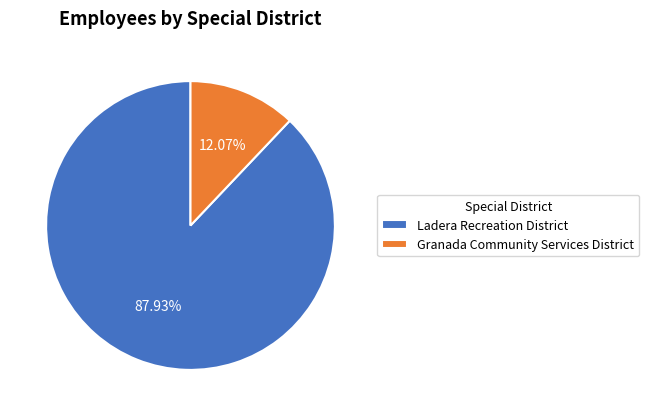

Which category accounts for the majority?

Ladera Recreation District